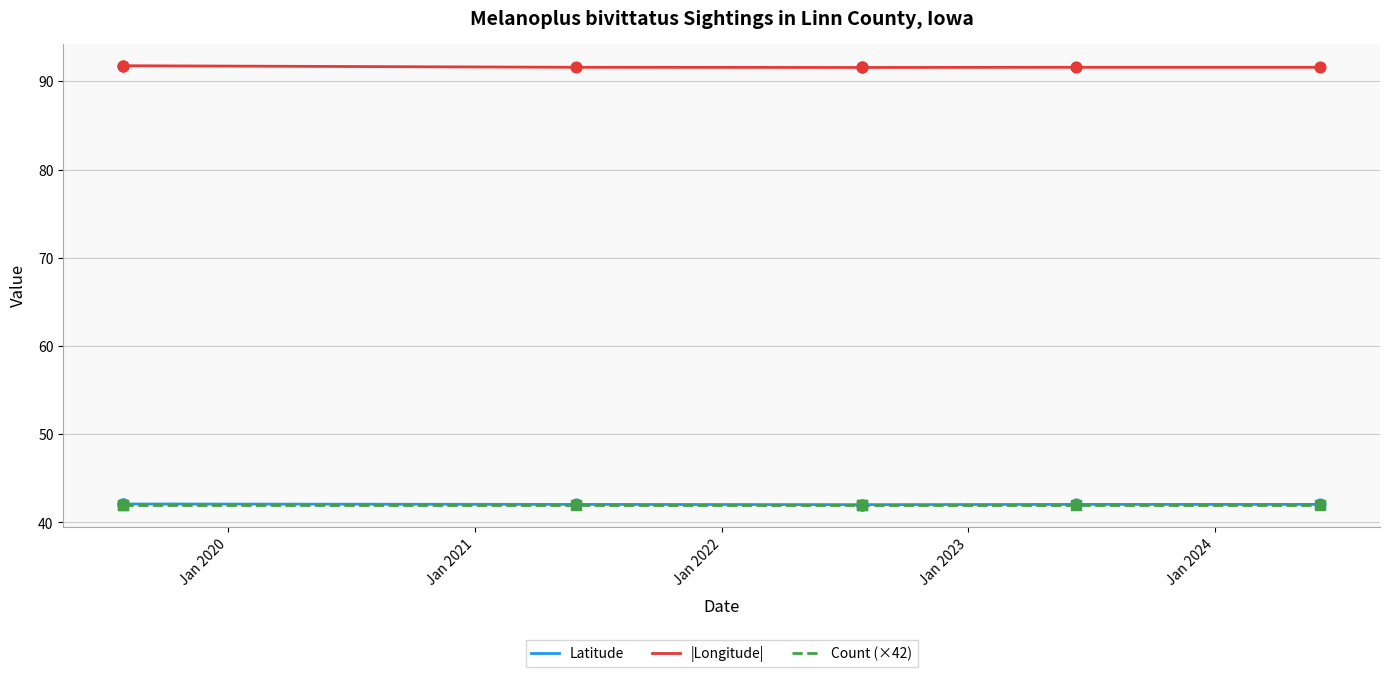

Which series contains the lowest Y value?

Count (×42)